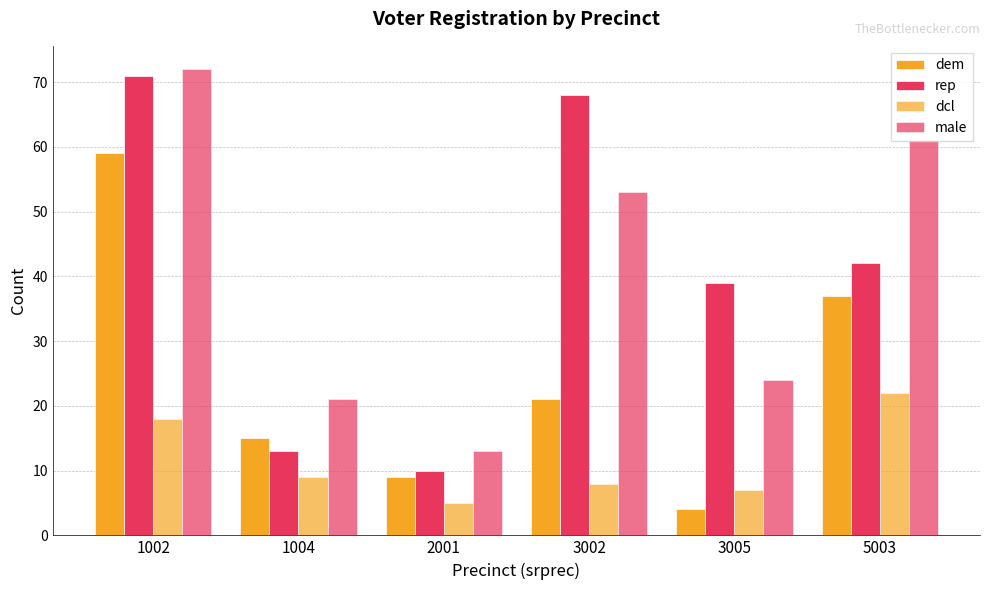

Does the chart contain stacked bars?

No